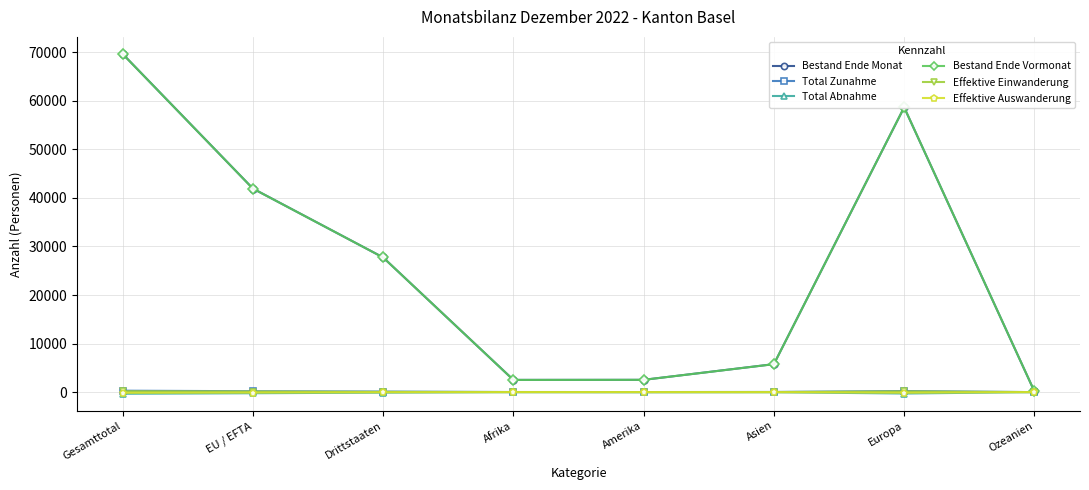

What is the average value of the Effektive Auswanderung series?

-56